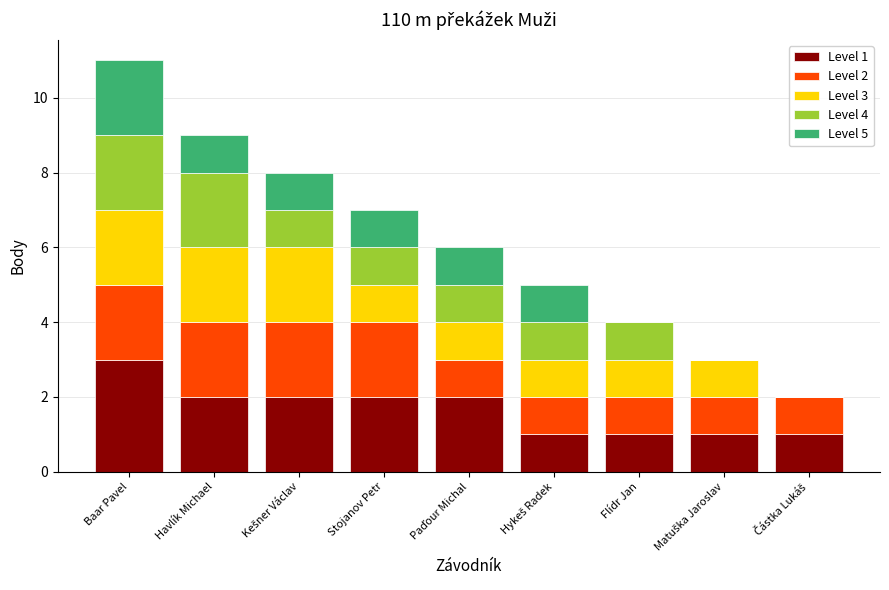

What is the total value across all series at Flídr Jan?

4